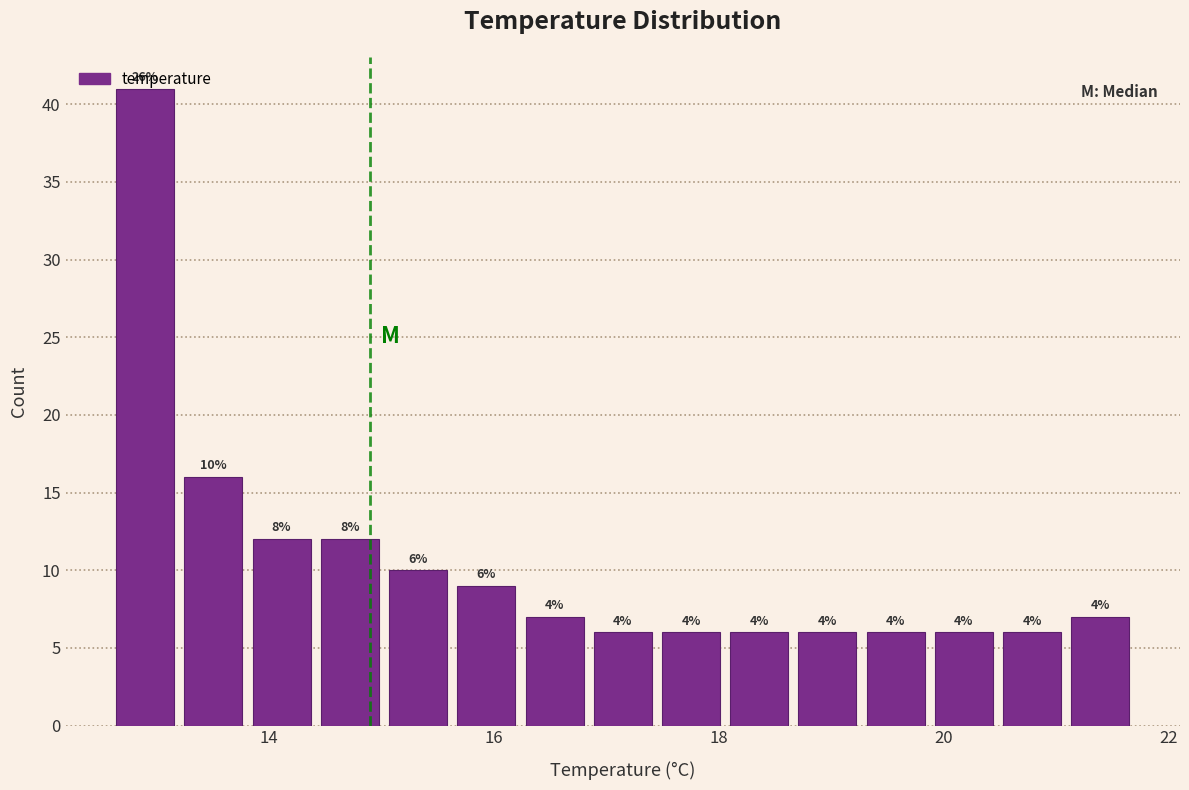

Read against the x-axis, roughly where is the centre of the tallest bar?

13.0